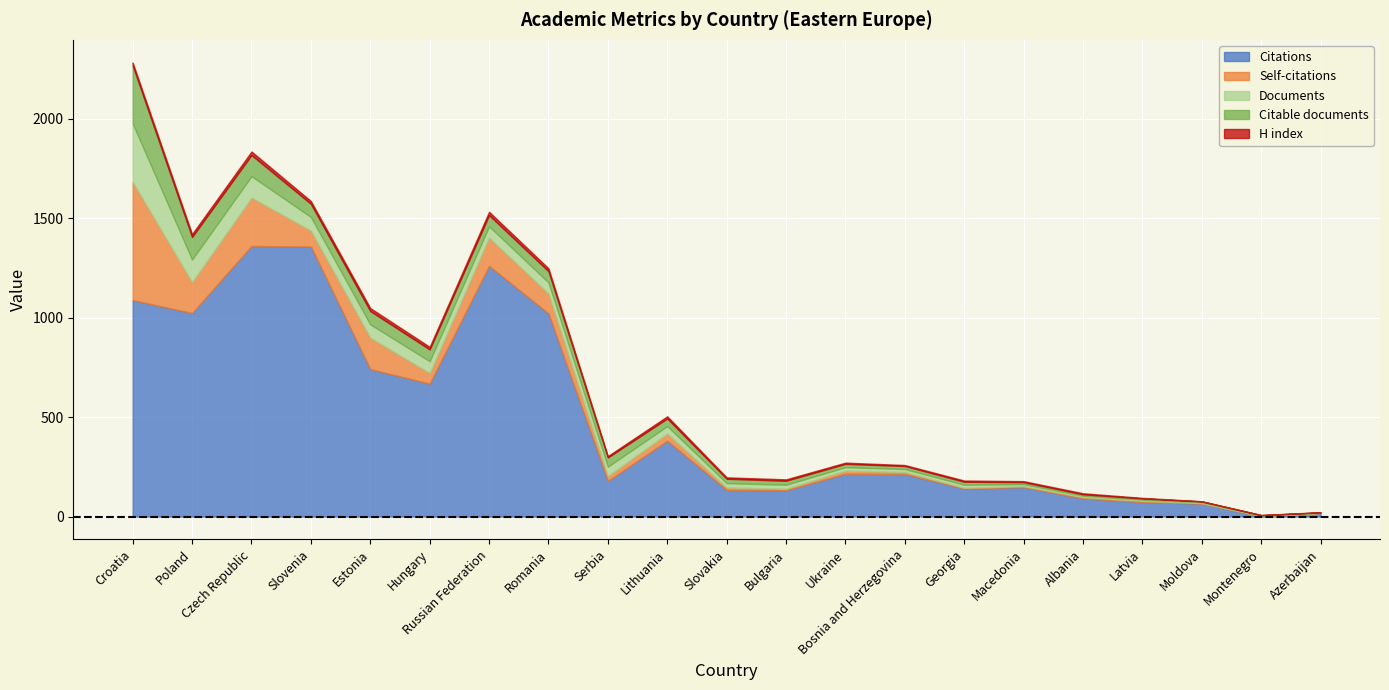

Which series has the largest total across all categories?

Citations